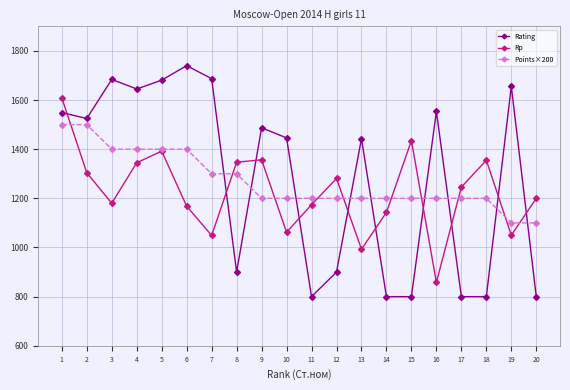

True or false: Rating and Rp intersect in this chart.

True